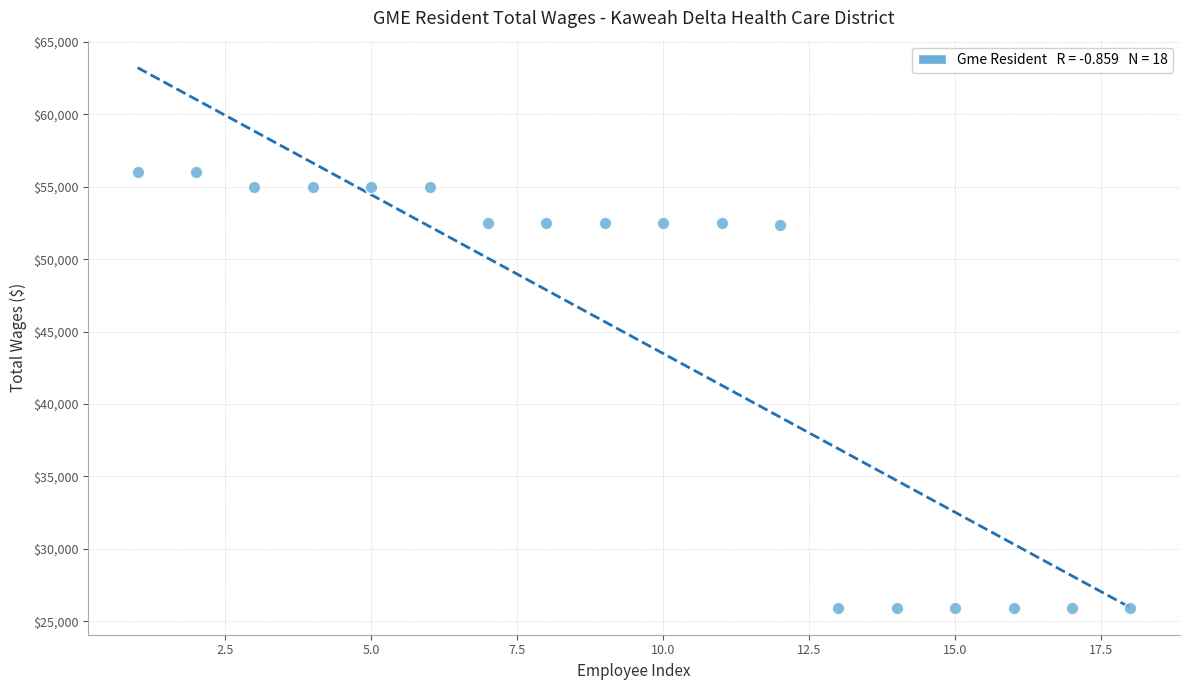

What is the range of Y values (max minus min)?

30060